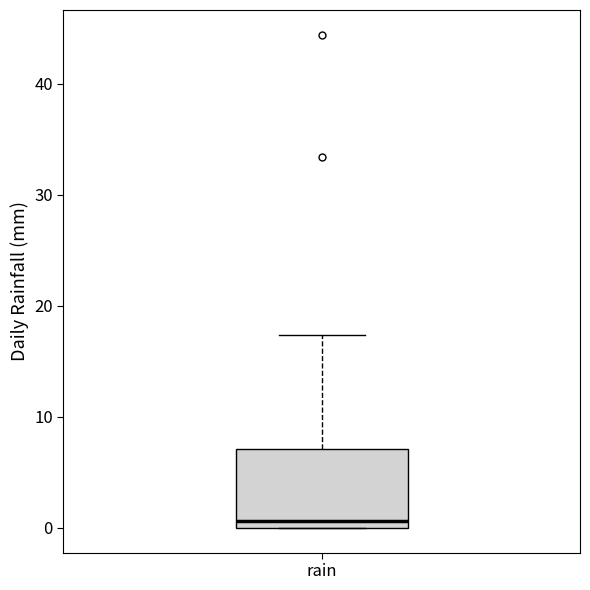

Transcribe this box plot: give where the median line is, the range the box spans, and where the two whiskers end, as read against the y-axis. The values are not printed on the chart, so give them approximately, as read against the axis.

median 1, box 0 to 7, whiskers 0 to 17